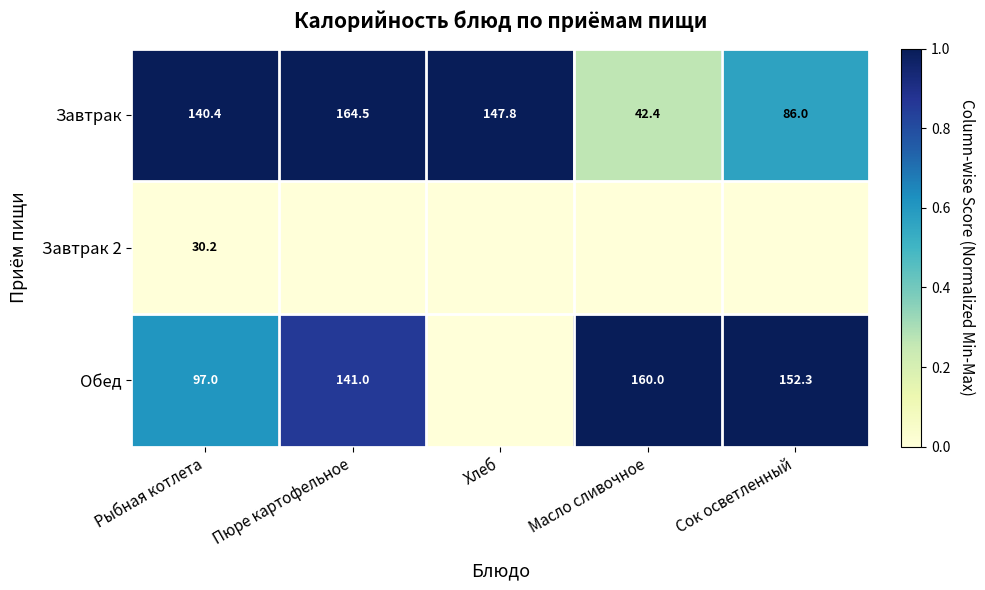

What is the total value across all series at Рыбная котлета?

267.6